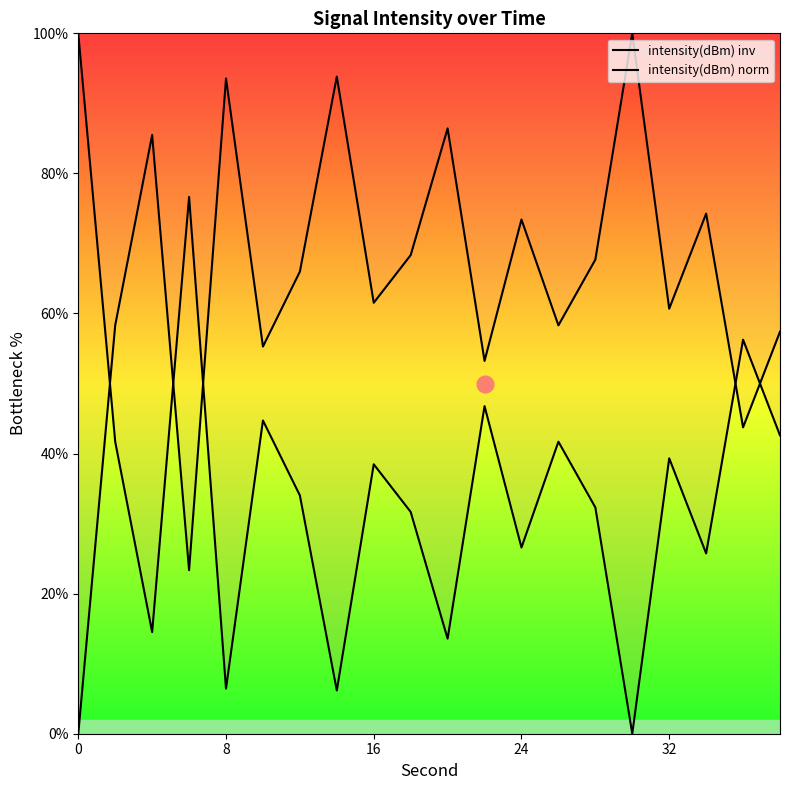

How many lines are shown in the chart?

2